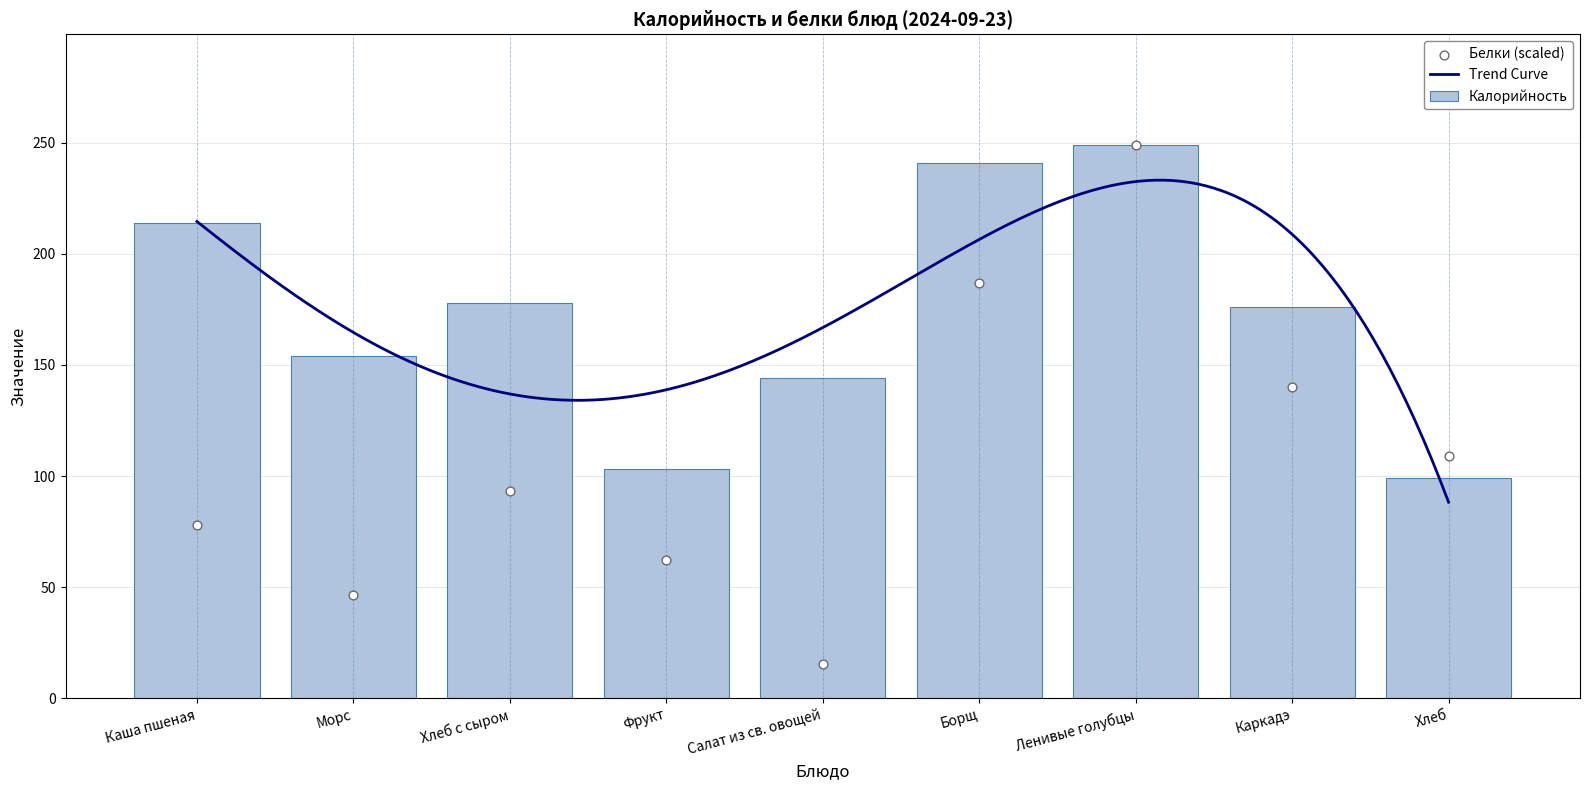

Which series contains the lowest Y value?

Белки